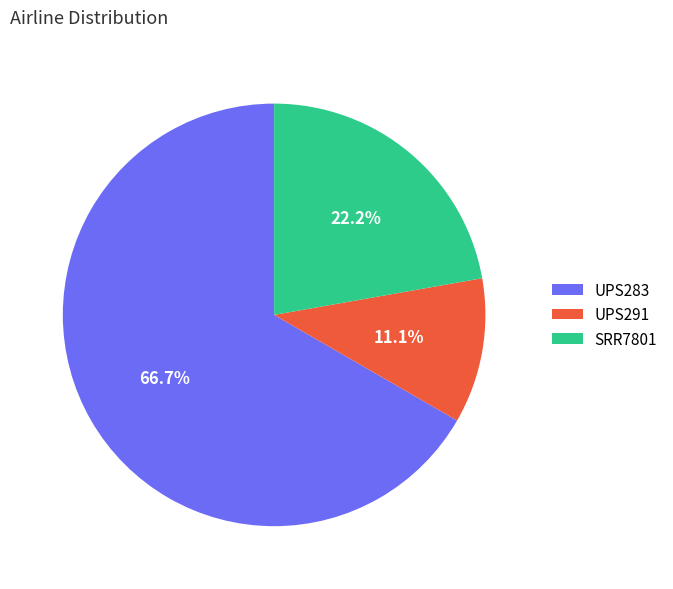

To the nearest percent, what is the difference between the SRR7801 and UPS291 slice percentages?

11%